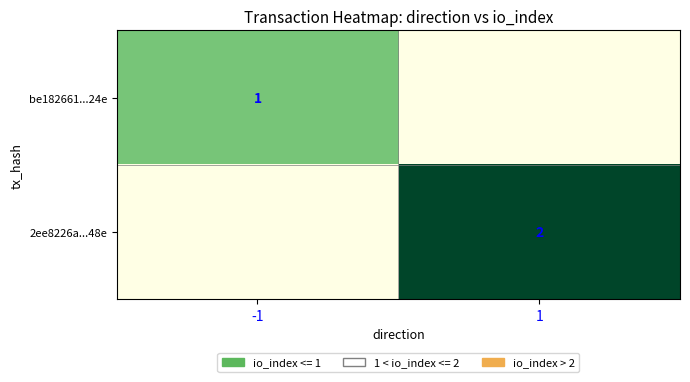

At which category does the chart reach its minimum across all series?

1